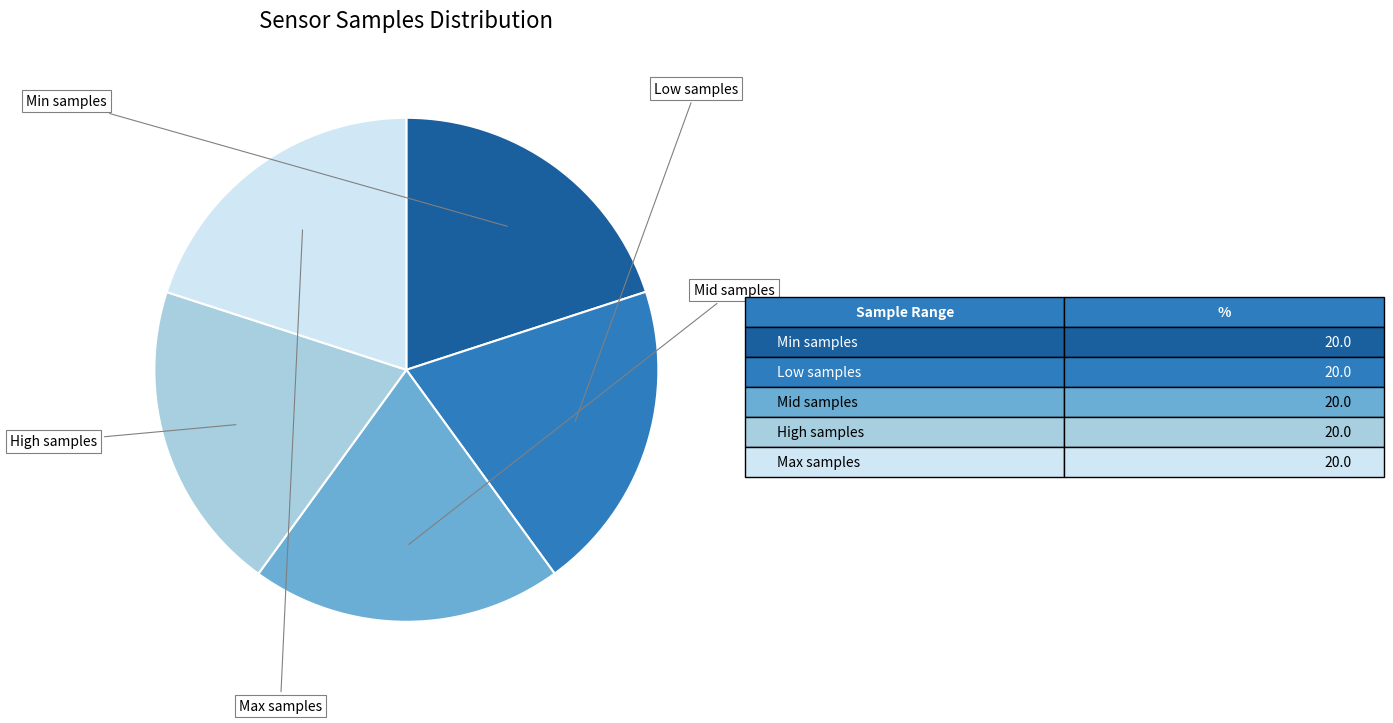

Is there any slice that represents more than half of the pie?

No